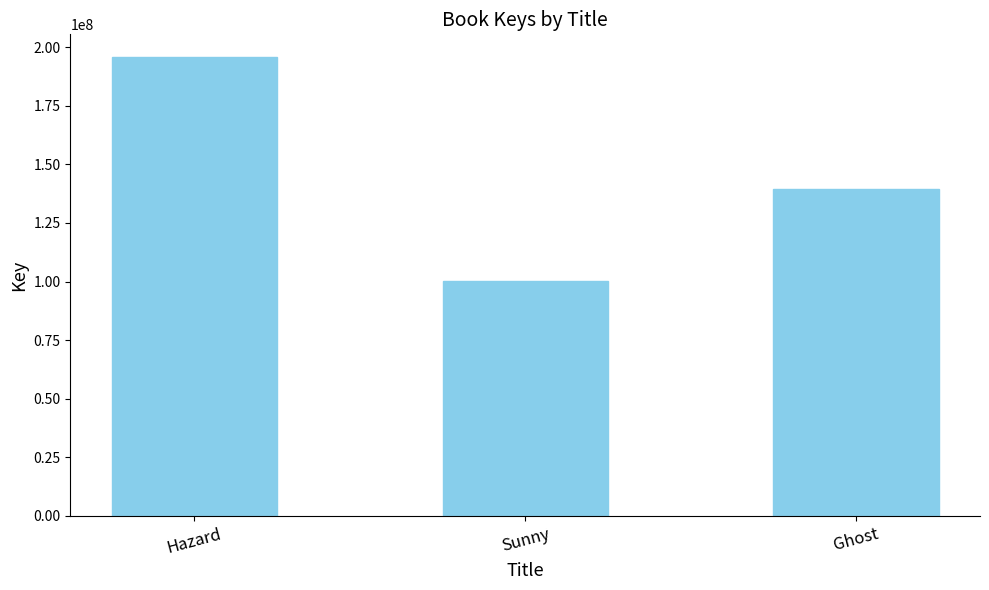

Approximately how many times larger is the value at Sunny compared to Hazard?

0.5